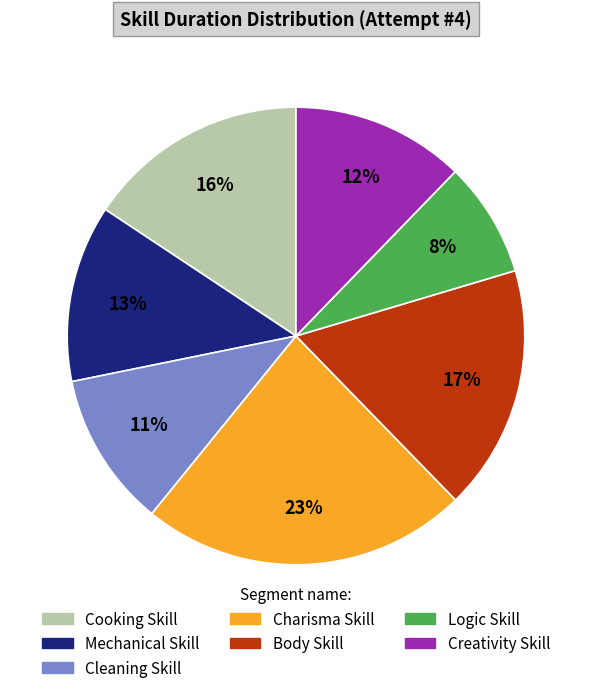

Which category has the smallest portion of the pie?

Logic Skill